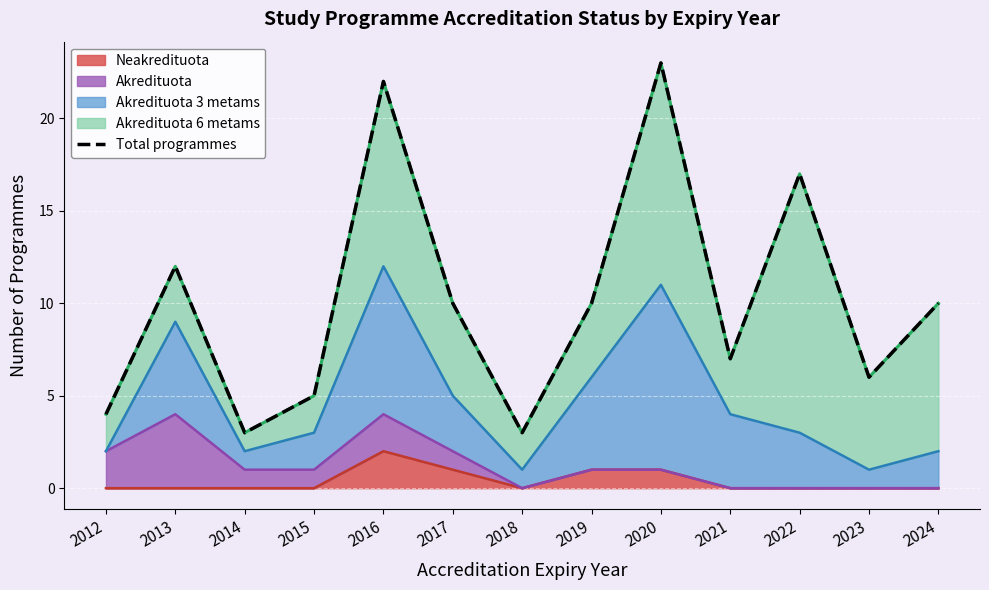

What is the sum of all values?

132